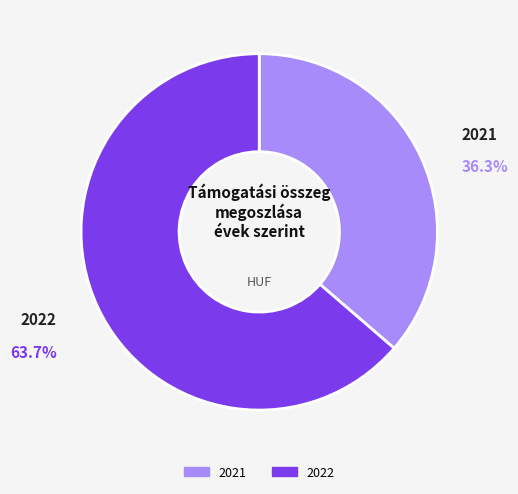

Which category has the biggest portion of the pie?

2022